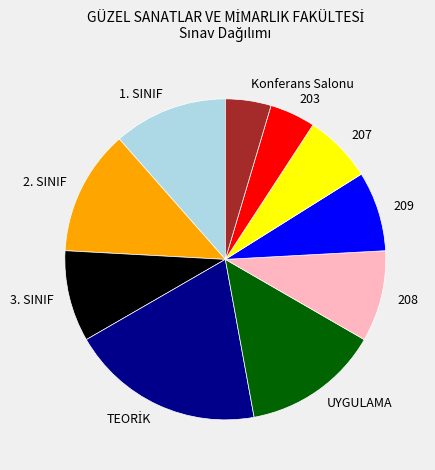

Which has a higher value, 207 or 209?

209